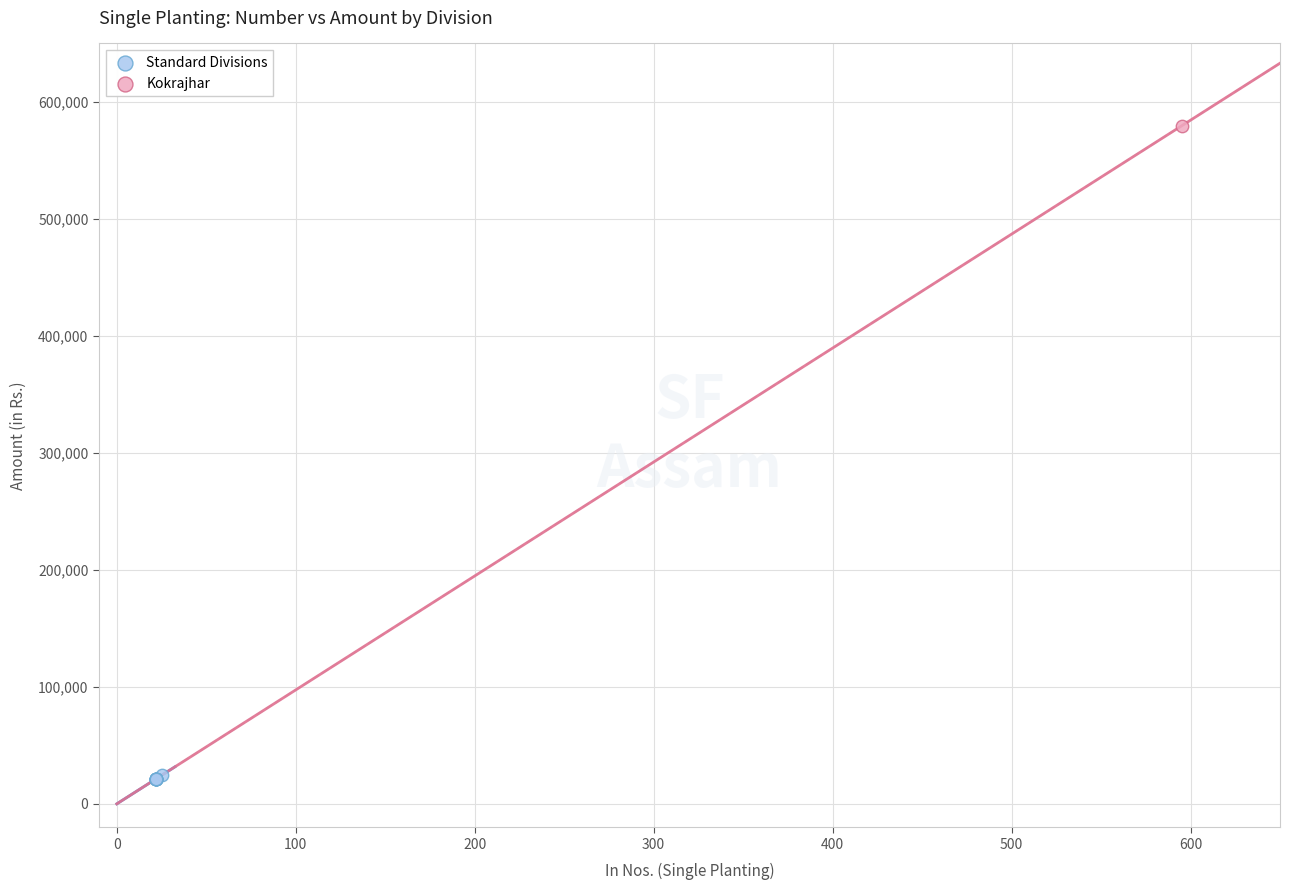

What are all the series names shown in the legend?

Standard Divisions, Kokrajhar